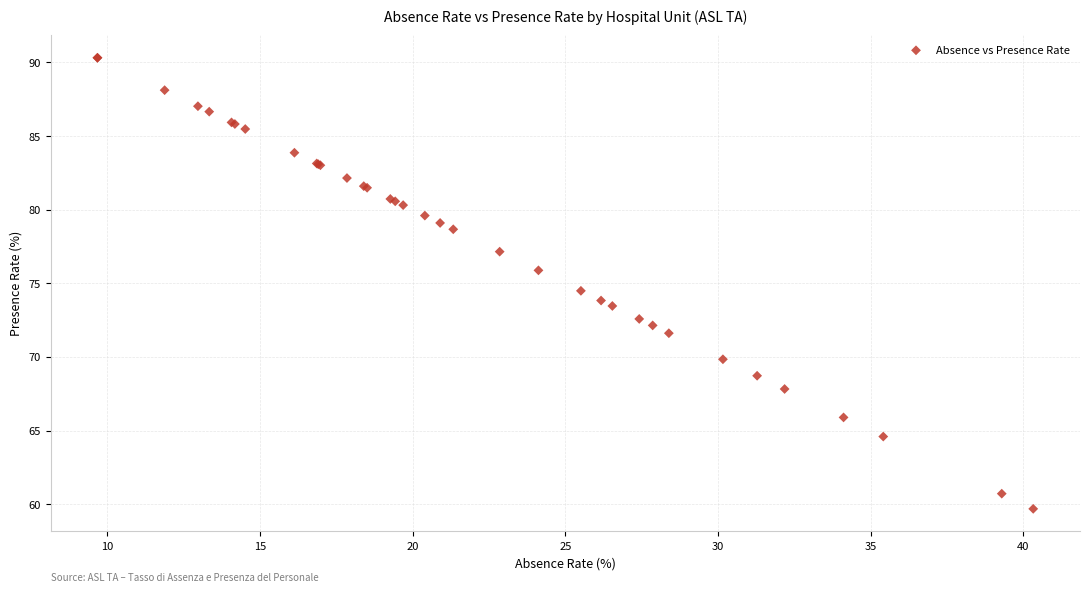

What Y value in the scatter plot is closest to 75?

74.5